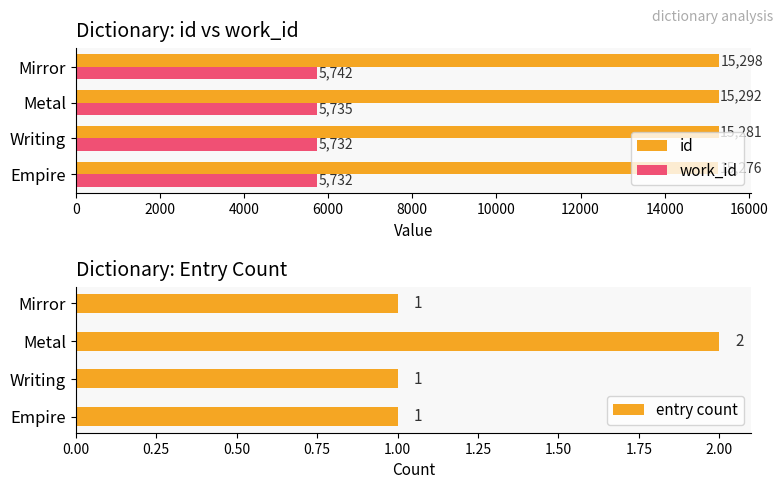

The value of id at Writing is 5557.5. True or false?

False